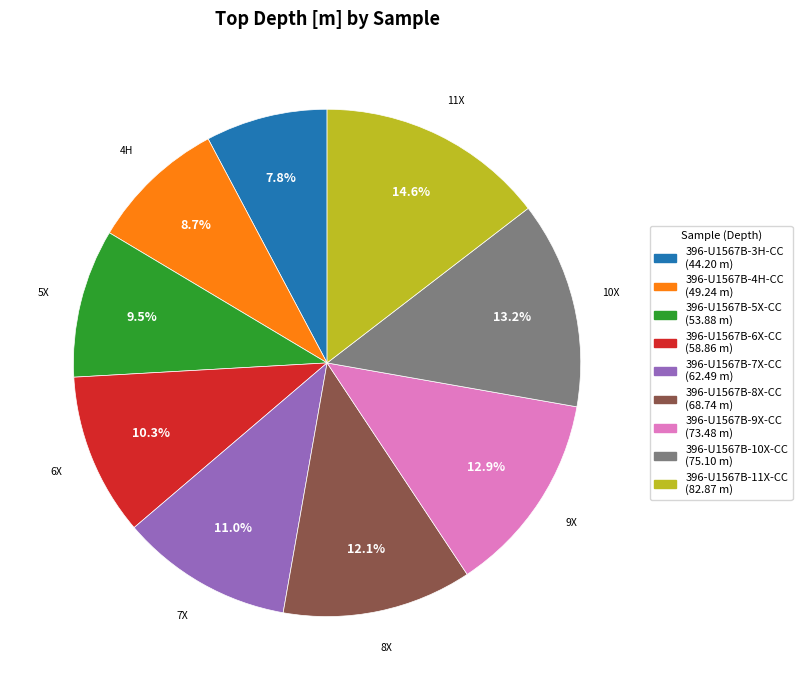

Which slice is the largest?

396-U1567B-11X-CC